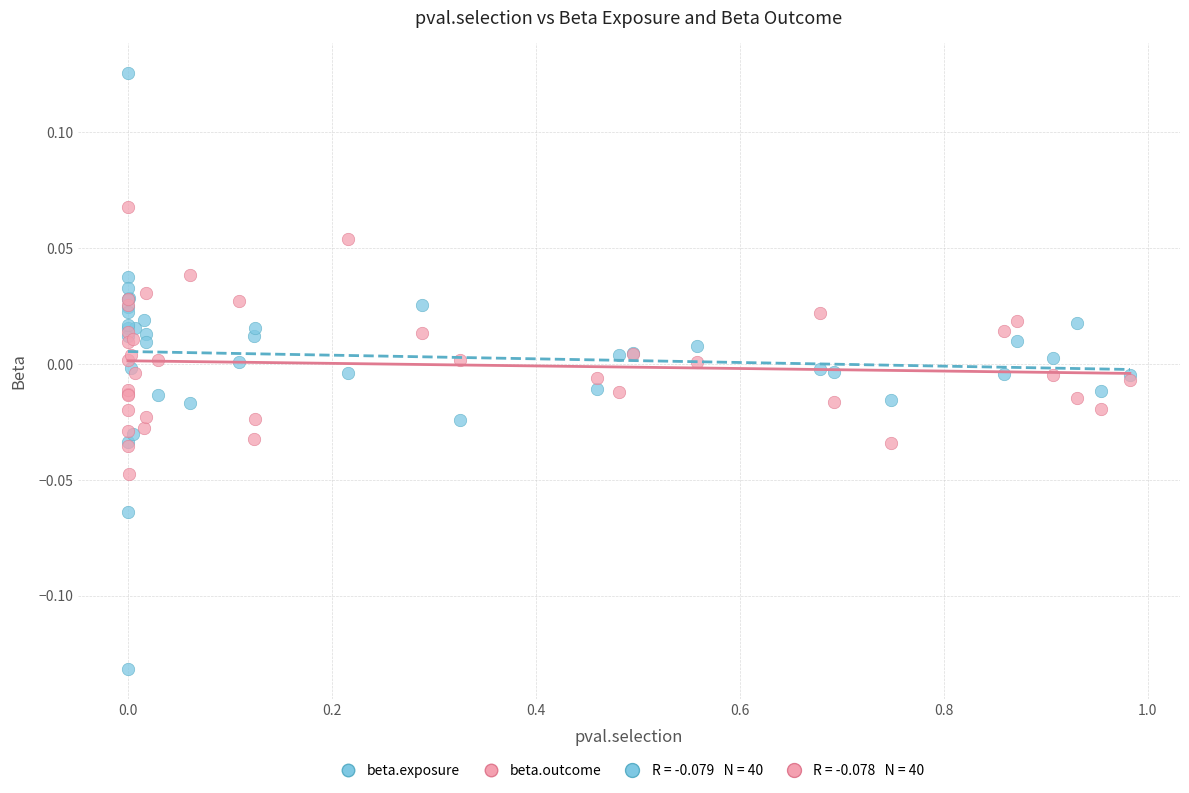

Which series has the widest spread of Y values?

beta.exposure